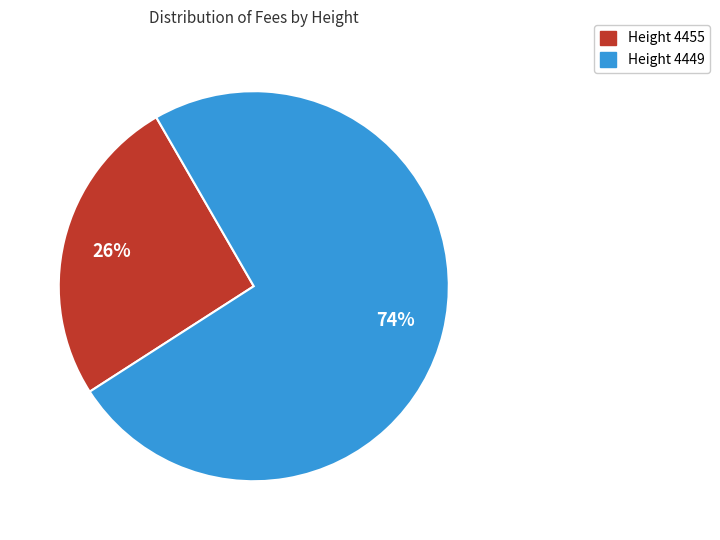

Does any single category account for the majority?

Yes